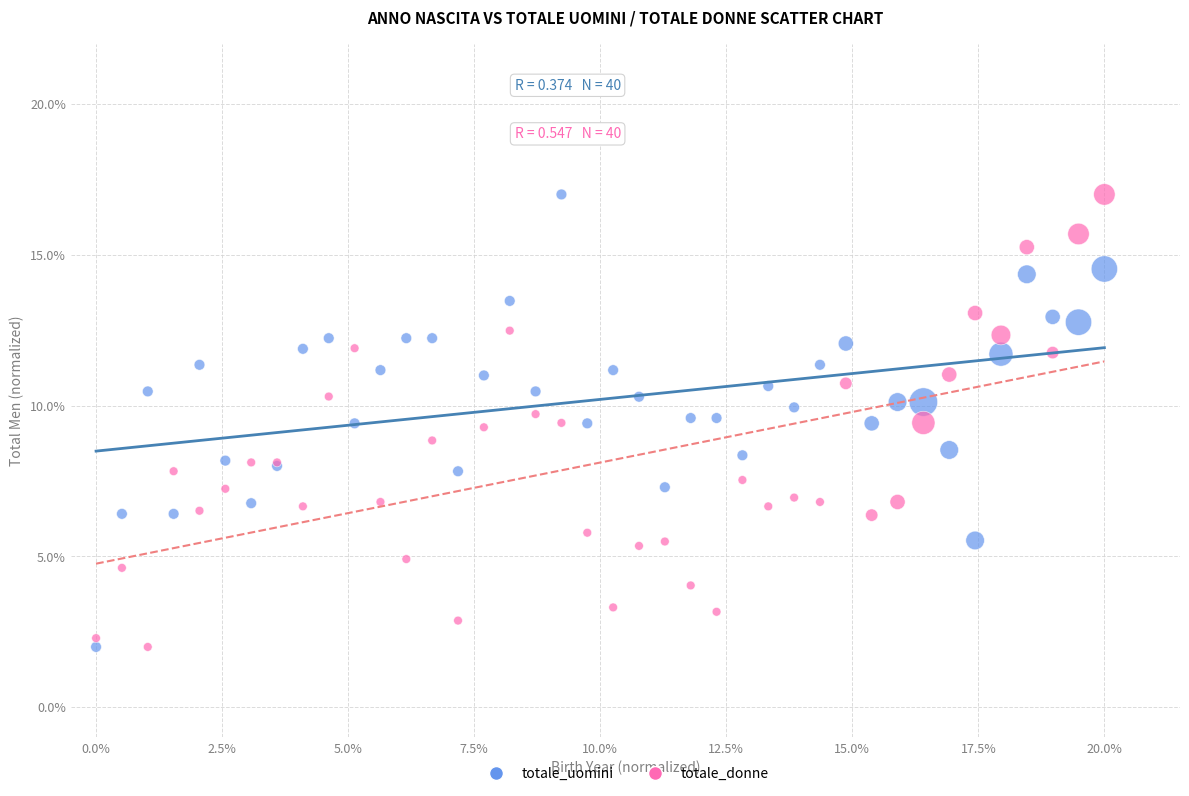

What are all the series names shown in the legend?

totale_uomini, totale_donne